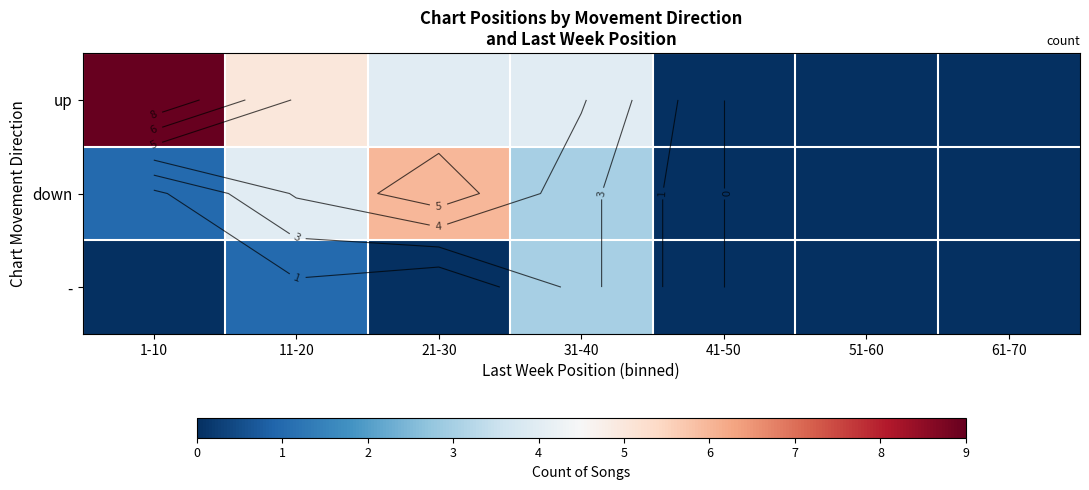

What is the average value of the - series?

1